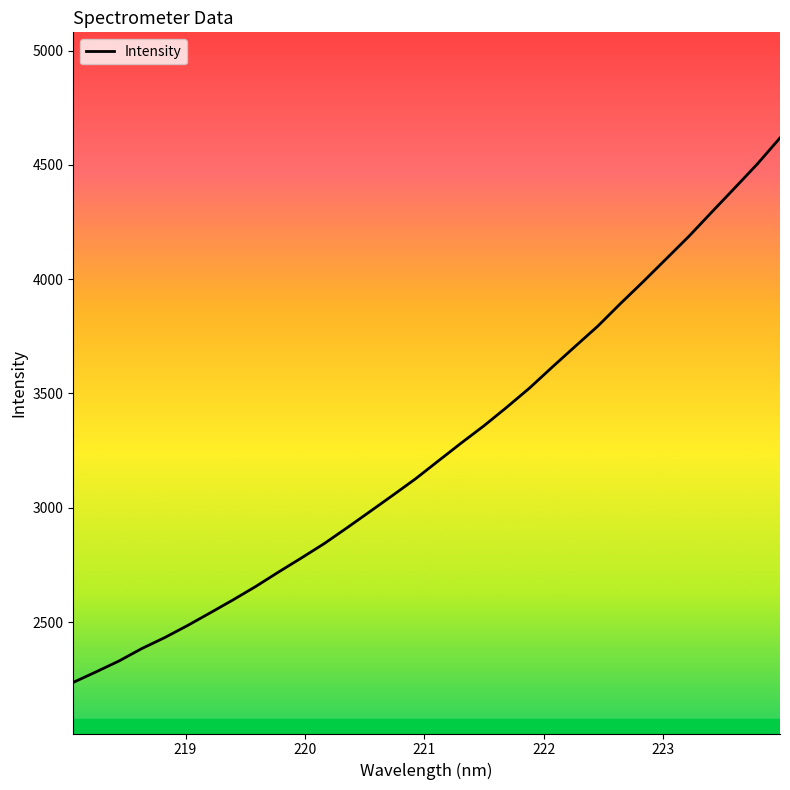

What is the smallest value displayed?

2236.3